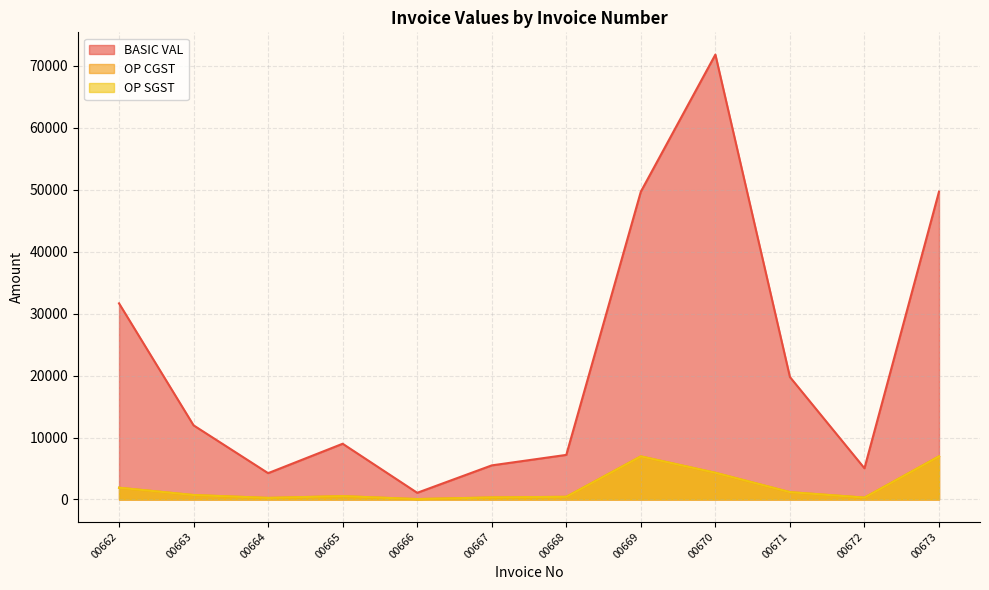

What is the average value of the OP CGST series?

1996.3